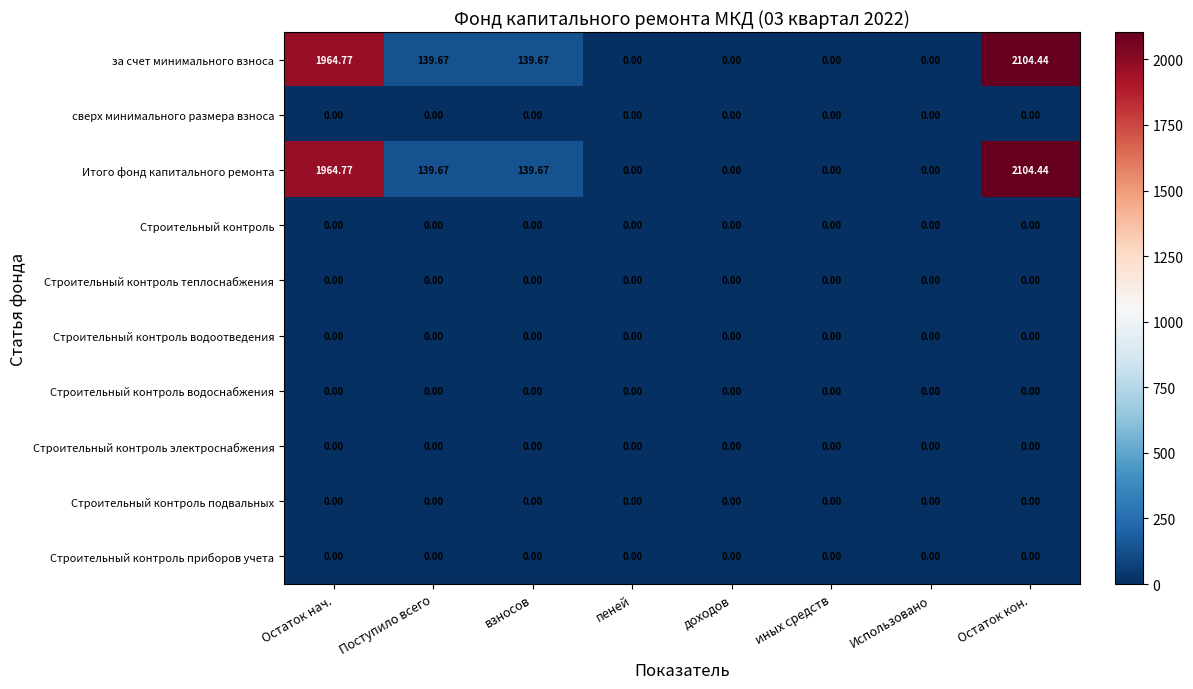

At how many categories does at least one series exceed 430?

2